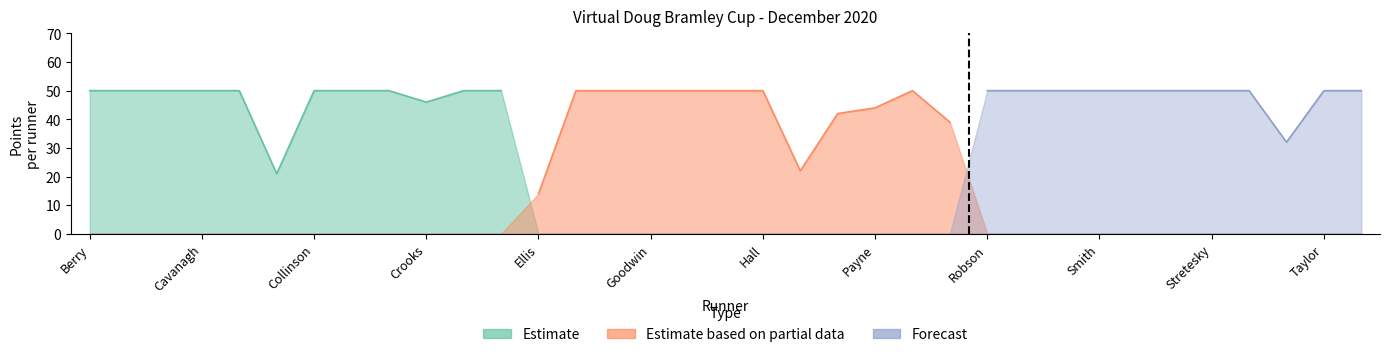

Reading left to right, list all the values displayed in this chart.

Points: Jennifer Berry=50	Mario Borg=50	Karl Burton=50	Geoff Cavanagh=50	Simon Charlton=50	Joe Colligan=21	Dave Collinson=50	Julie Collinson=50	Louise Cordes=50	Sam Crooks=46	Paddy Dinsmore=50	James Duthie=50	Scott Ellis=14	Kirsty Fearn=50	Adam Gardner=50	Adrian Goodwin=50	Catherine Graham=50	Dave Hall=50	Iain Hall=50	Simon Lyon=22	Lee Pattinson=42	Kev Payne=44	Richard Pearson=50	Emma Plummer=39	Myra Robson=50	Chrystal Skeldon=50	Claire Smith=50	Dan Smith=50	Kerry Spencer=50	Nikki Stewart=50	Christine Stretesky=50	Rob Strettle=50	David Sundin=32	Mark Taylor=50	Steve Taylor=50
Position: Jennifer Berry=1	Mario Borg=2	Karl Burton=3	Geoff Cavanagh=4	Simon Charlton=5	Joe Colligan=6	Dave Collinson=7	Julie Collinson=8	Louise Cordes=9	Sam Crooks=10	Paddy Dinsmore=11	James Duthie=12	Scott Ellis=13	Kirsty Fearn=14	Adam Gardner=15	Adrian Goodwin=16	Catherine Graham=17	Dave Hall=18	Iain Hall=19	Simon Lyon=20	Lee Pattinson=21	Kev Payne=22	Richard Pearson=23	Emma Plummer=24	Myra Robson=25	Chrystal Skeldon=26	Claire Smith=27	Dan Smith=28	Kerry Spencer=29	Nikki Stewart=30	Christine Stretesky=31	Rob Strettle=32	David Sundin=33	Mark Taylor=34	Steve Taylor=35